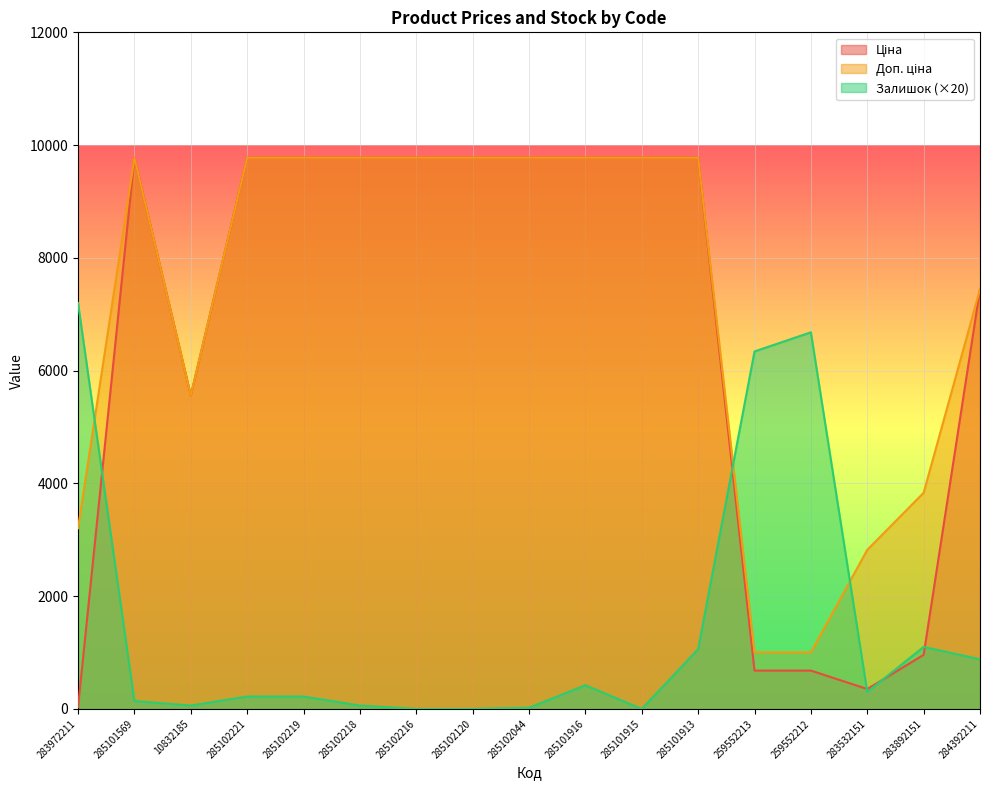

What is the sum of the Ціна values at 259552213 and 285102218?

10455.3